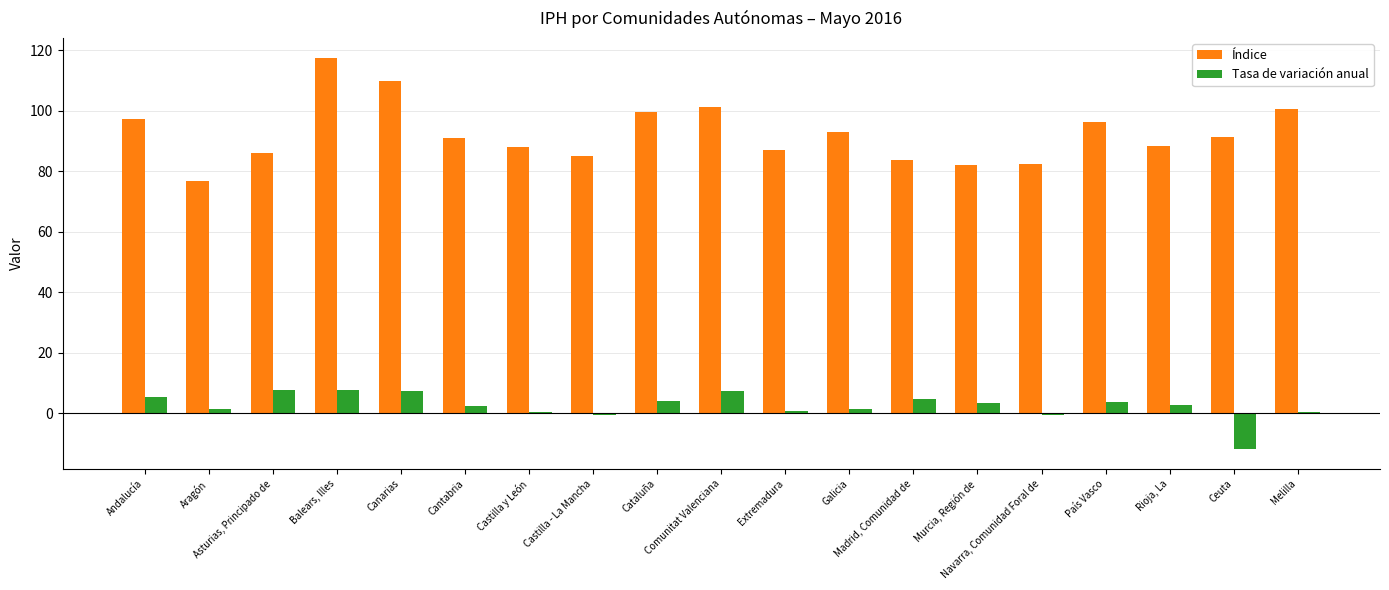

What is the sum of all Tasa de variación anual values?

47.3